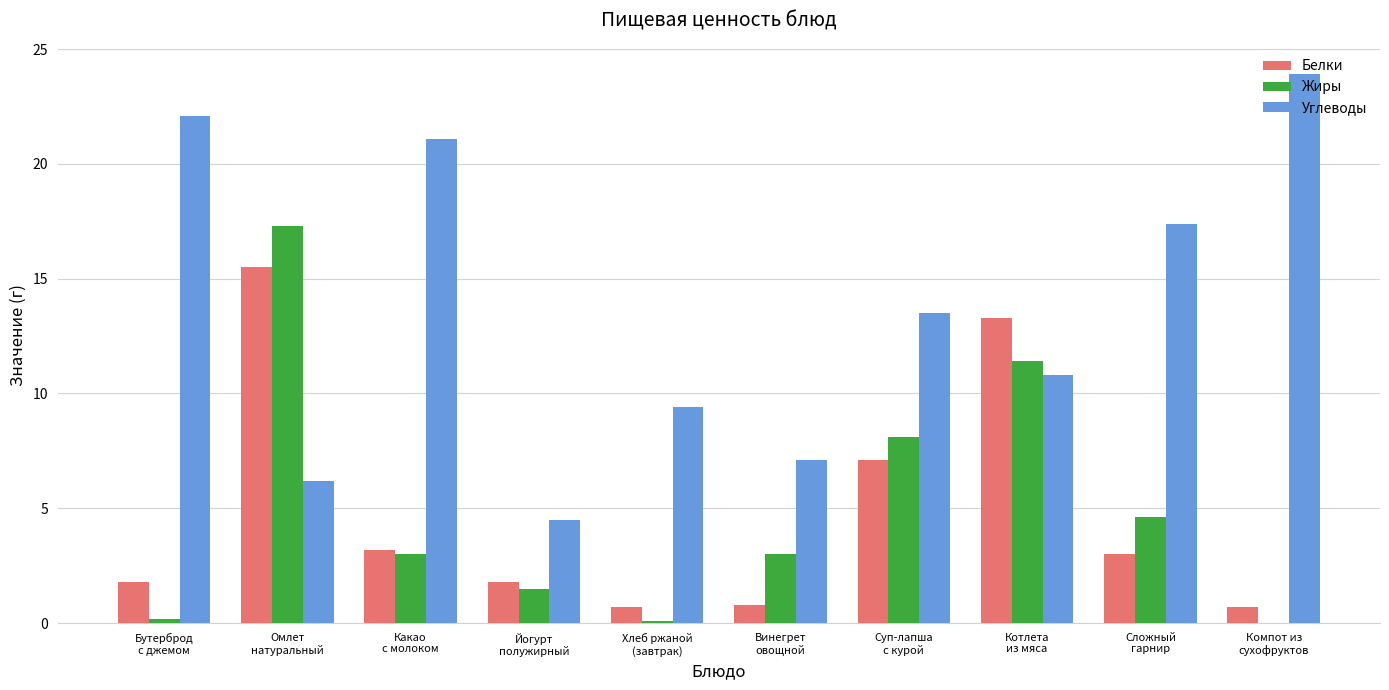

Is it true that Углеводы equals 7.8 at Йогурт
полужирный?

False